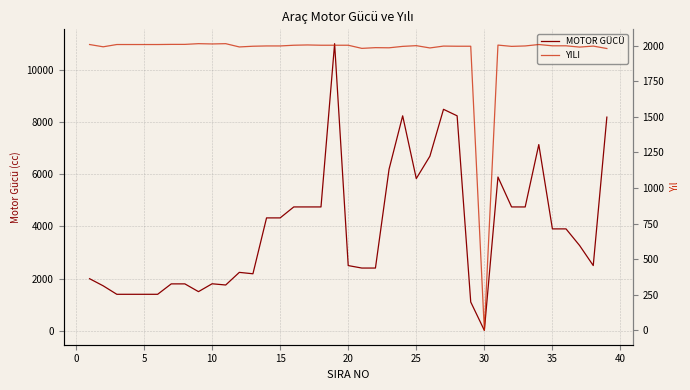

Reading left to right, list all the values displayed in this chart.

MOTOR GÜCÜ: 1995	1721	1396	1396	1396	1396	1796	1796	1498	1800	1753	2238	2184	4330	4330	4751	4751	4751	11021	2499	2404	2404	6200	8250	5840	6700	8500	8250	1100	10	5900	4751	4750	7146	3908	3908	3268	2500	8200
YILI: 2007	1991	2007	2007	2007	2007	2008	2008	2013	2011	2013	1990	1995	1997	1997	2002	2004	2002	2002	2002	1980	1985	1984	1994	1999	1983	1996	1995	1995	0	2003	1994	1997	2007	1998	1998	1989	1996	1979